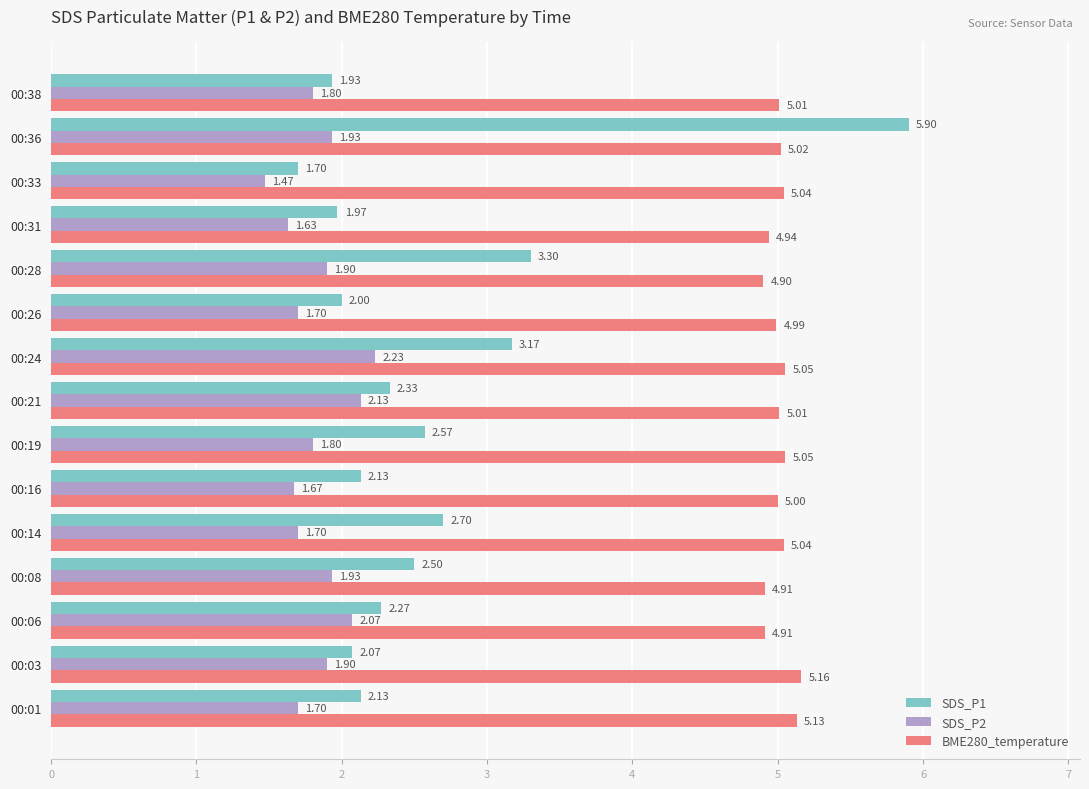

What is the sum of the SDS_P1 values at 00:14 and 00:36?

8.6